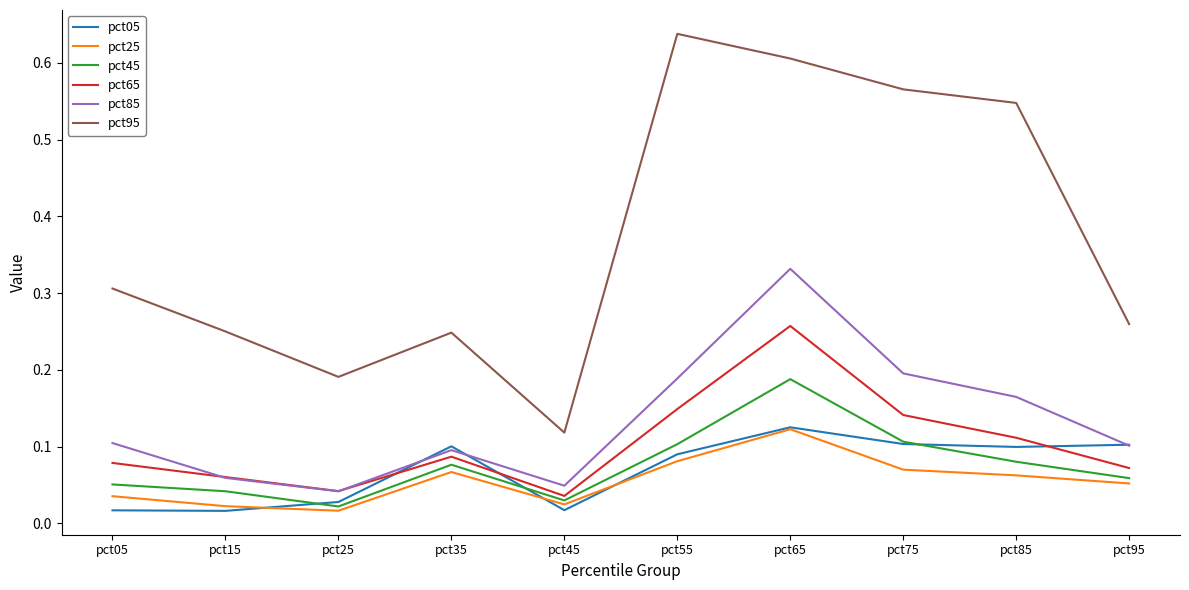

Is the value of pct85 at pct15 greater than the value of pct45 at pct55?

No